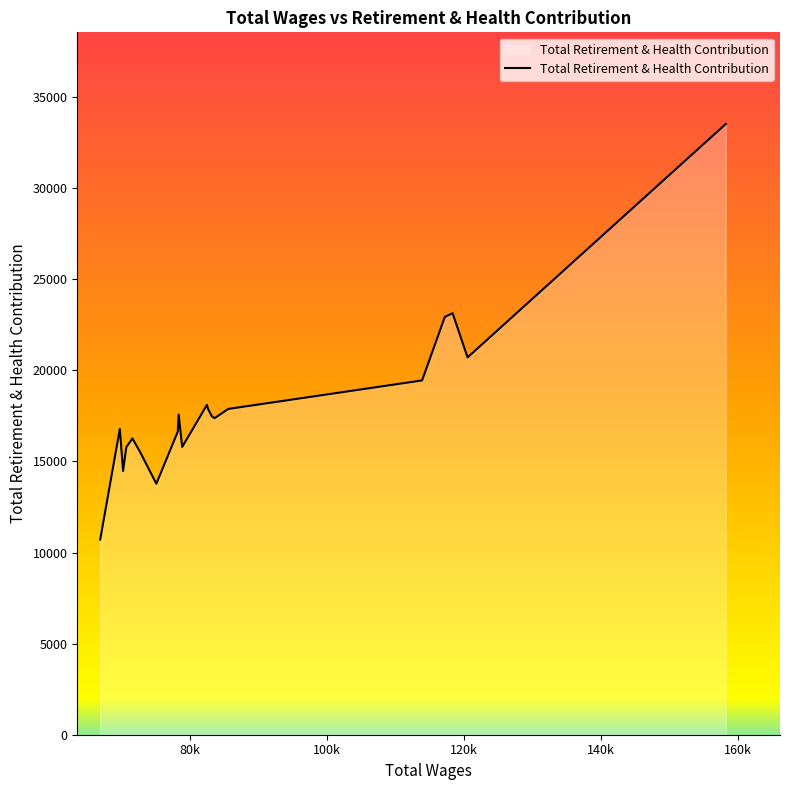

What is the minimum value shown in the chart?

10713